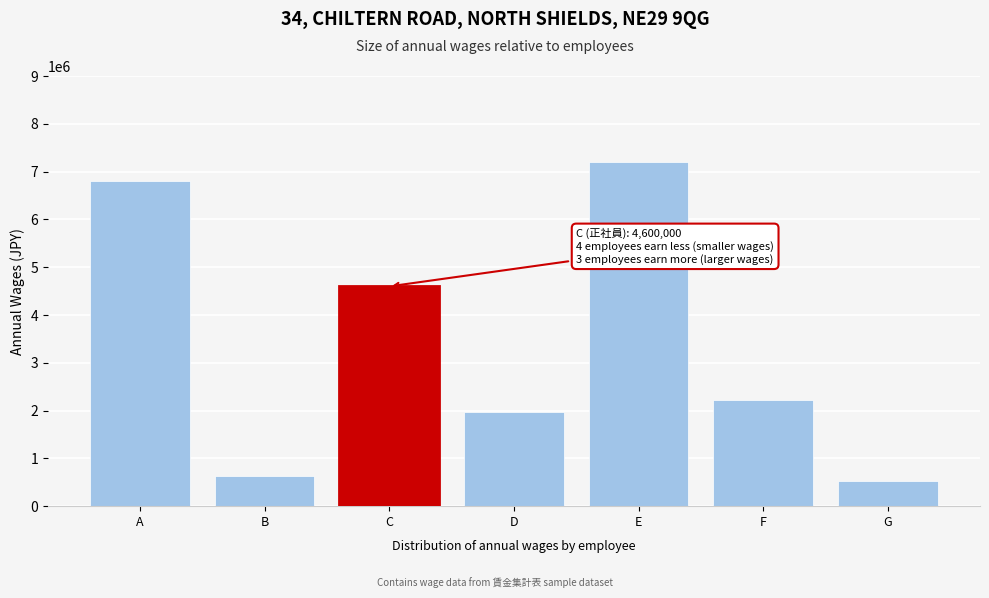

Reading right to left, extract all data points from this chart.

517000	2220000	7200000	1980000	4600000	635000	6800000